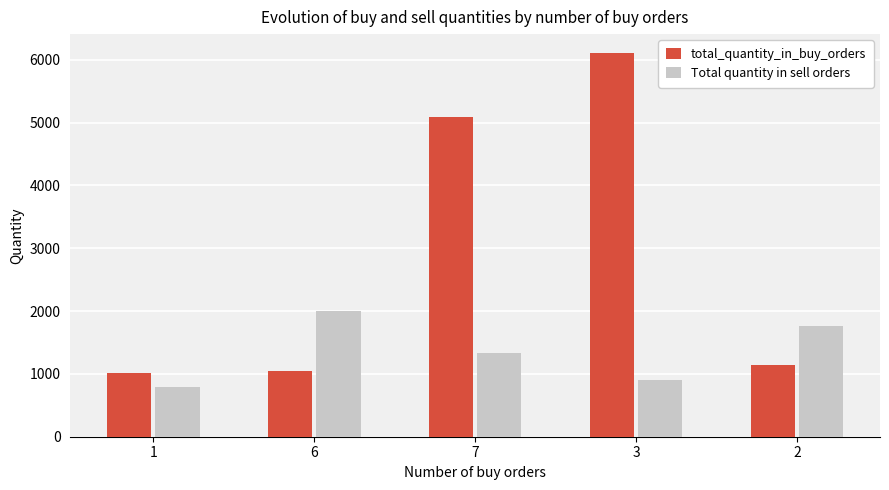

What is the difference between the second highest and second lowest values in the Total quantity in sell orders series?

864